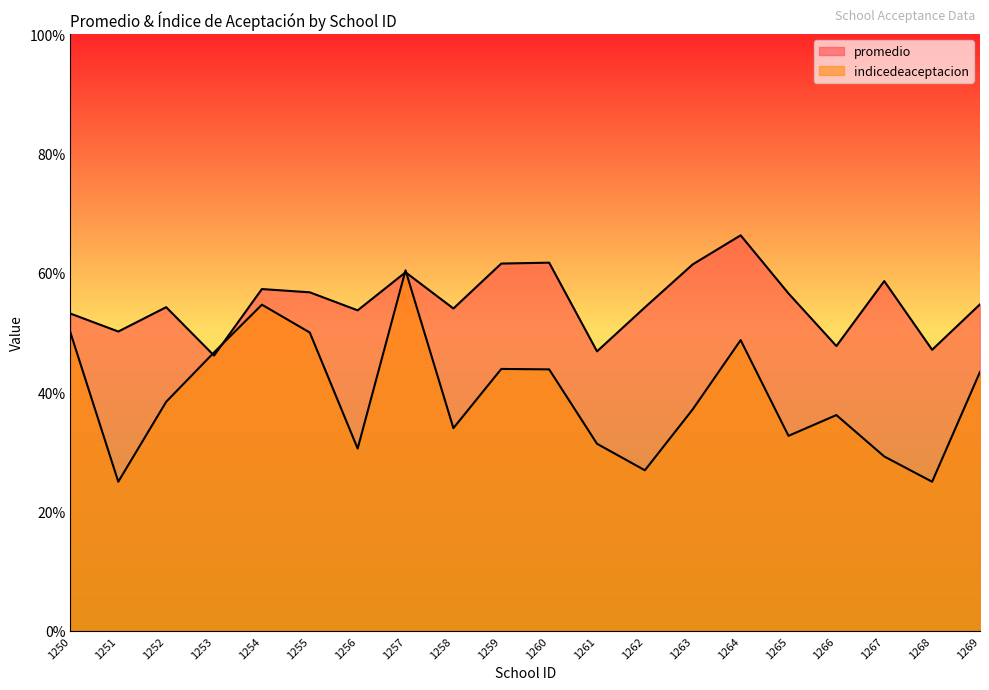

Where do promedio and indicedeaceptacion first cross each other?

1252 and 1253